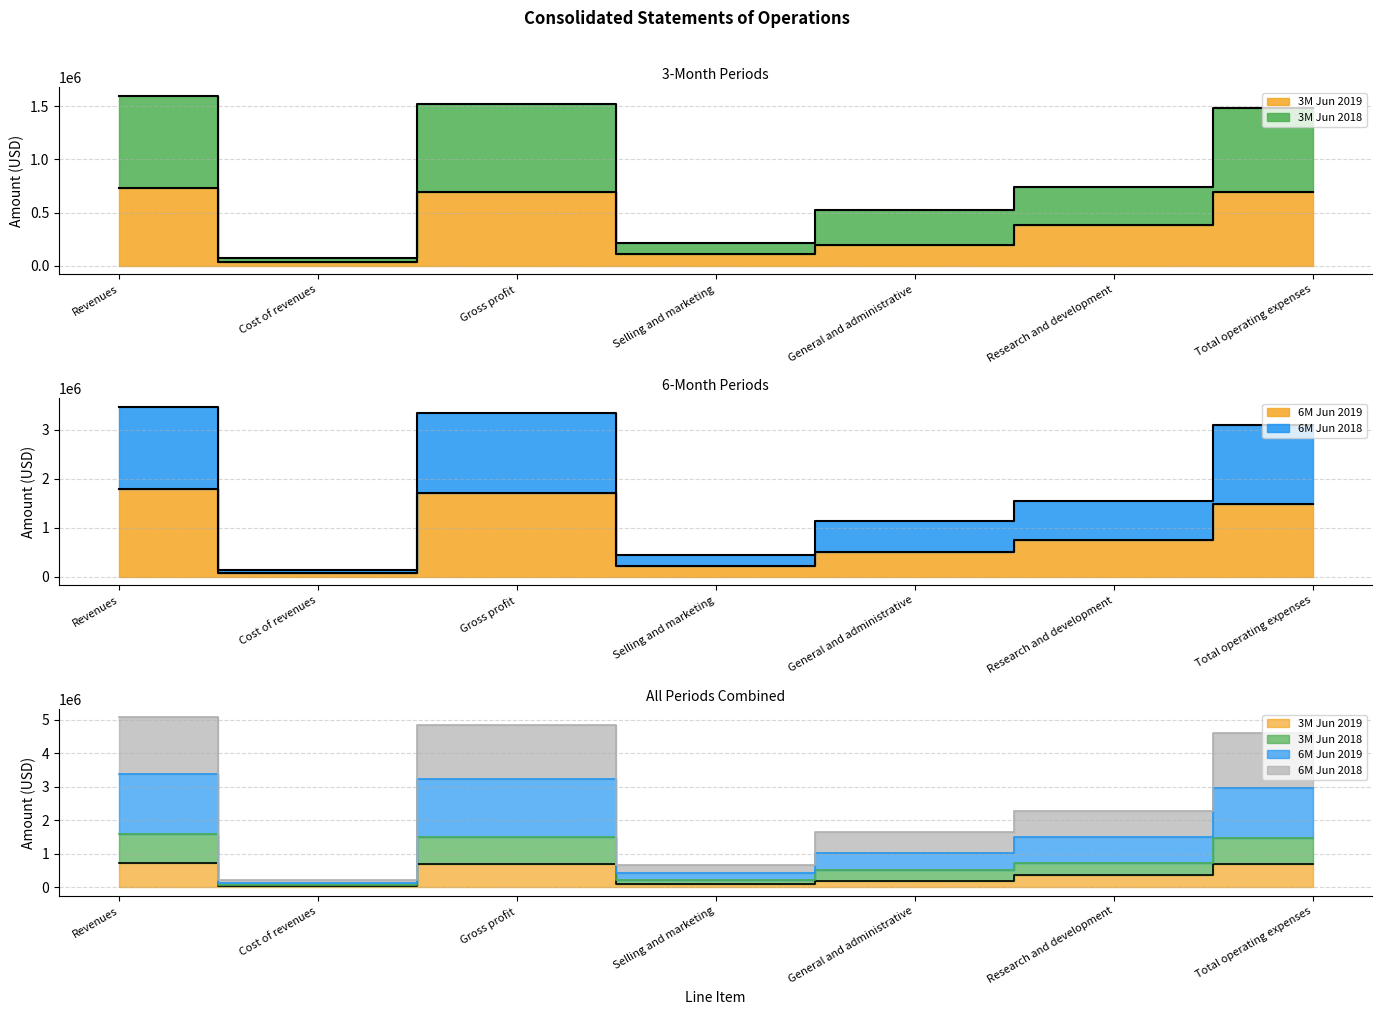

What is the minimum value shown in the chart?

39600